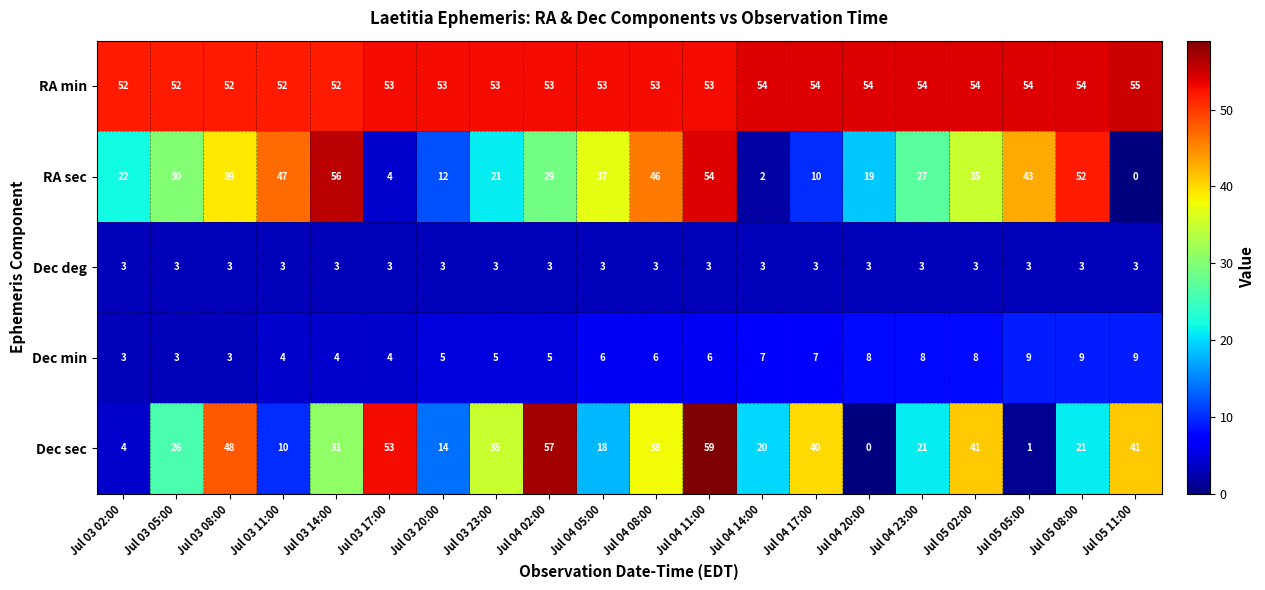

What is the difference between the second highest and minimum values in the Dec min series?

6